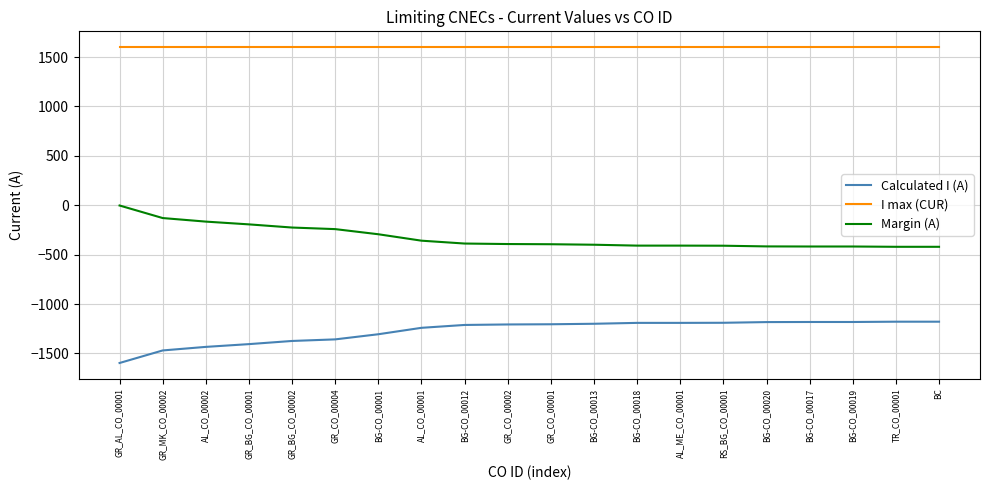

Does the chart have visible grid lines?

Yes